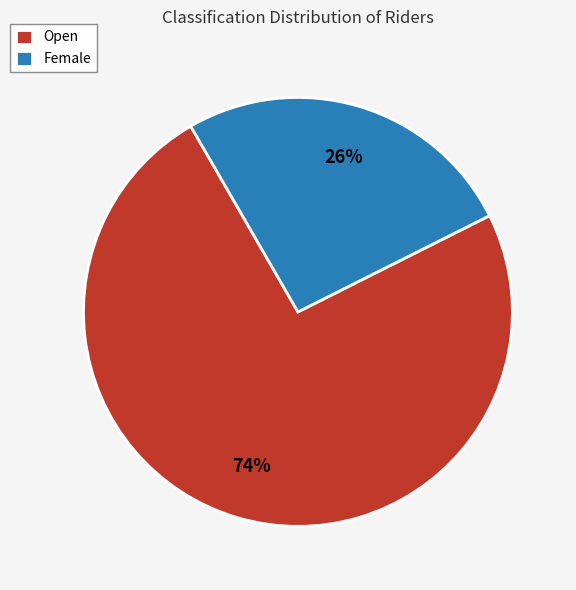

What percentage is the Female slice, to the nearest percent?

26%